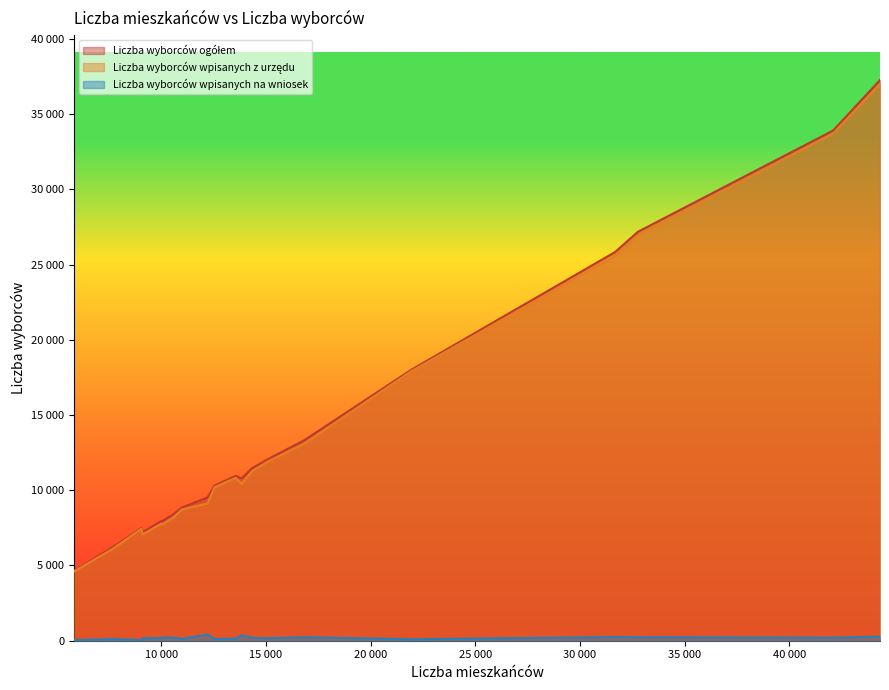

Which series has the largest range (max minus min)?

Liczba wyborców ogółem